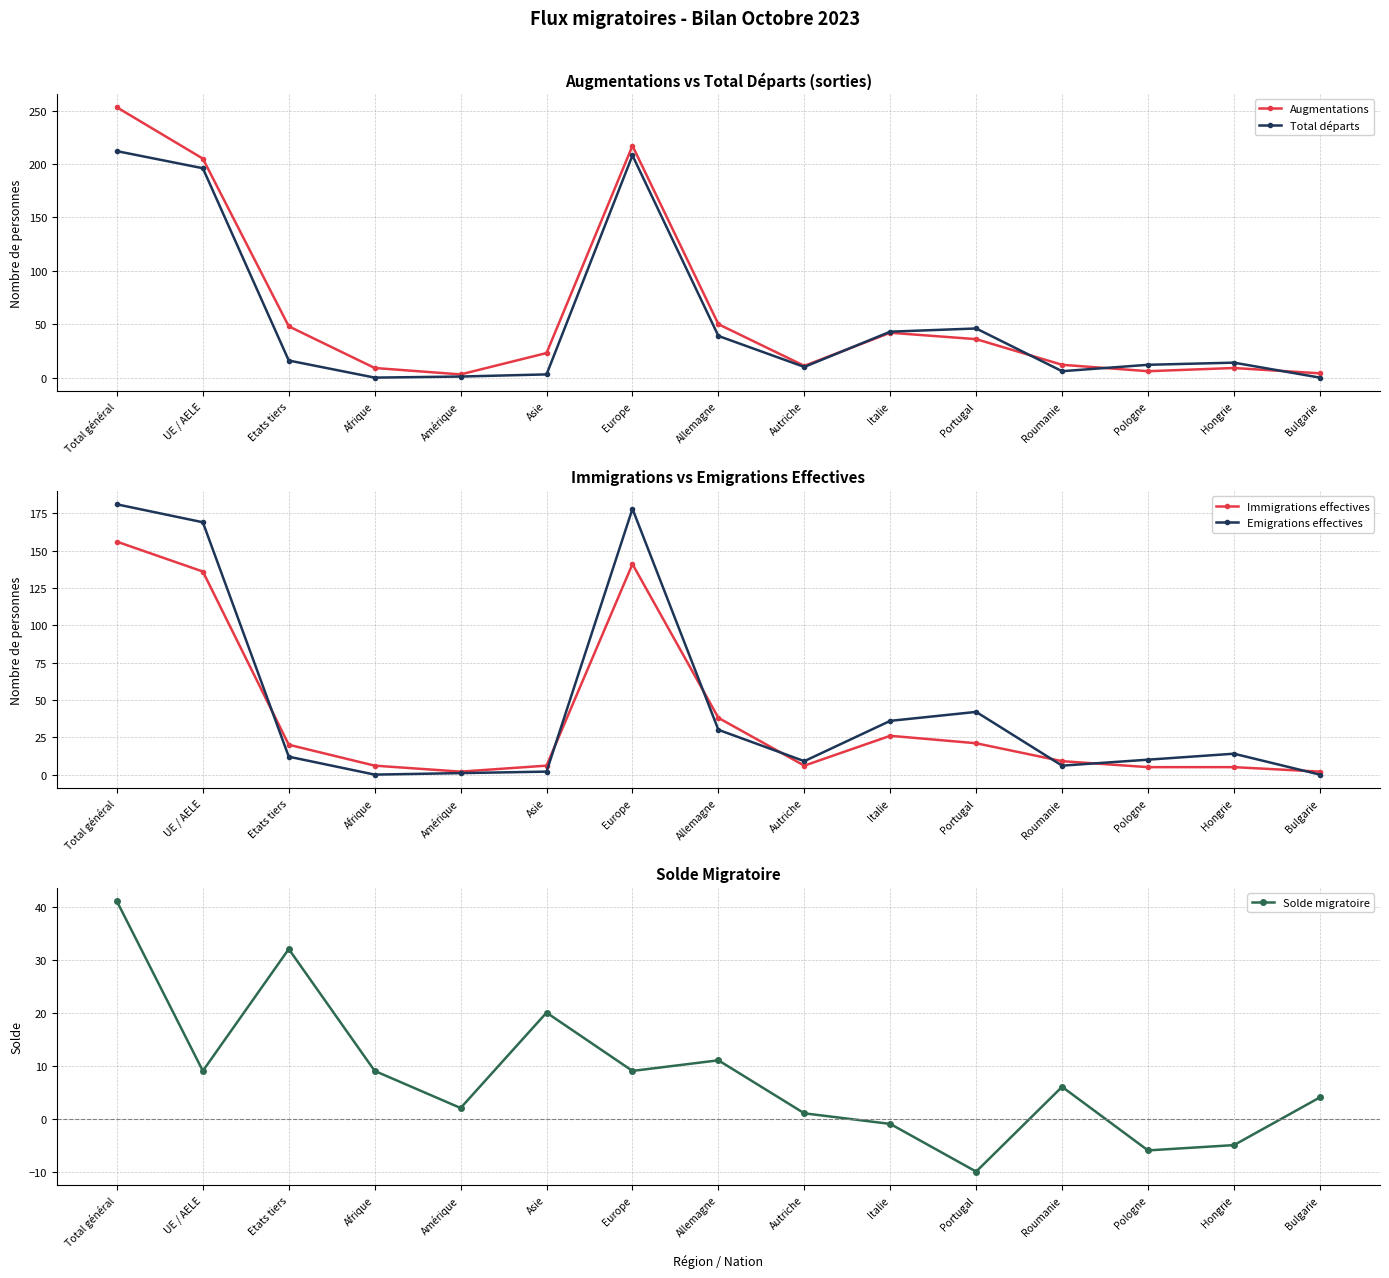

List the series in order of their peak value, lowest first.

Solde migratoire, Immigrations effectives, Emigrations effectives, Total départs, Augmentations